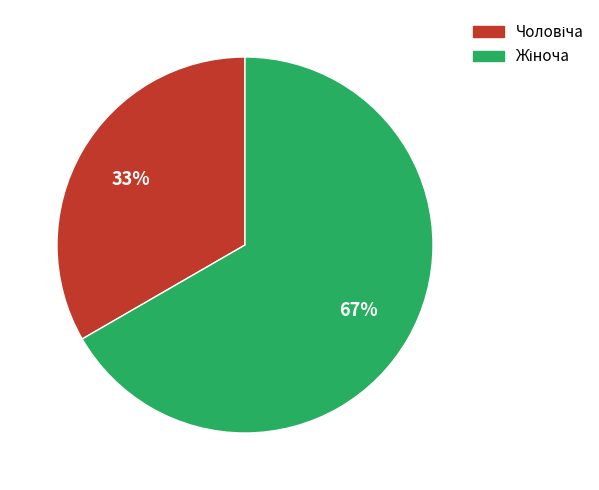

To the nearest percent, what is the average slice percentage?

50%